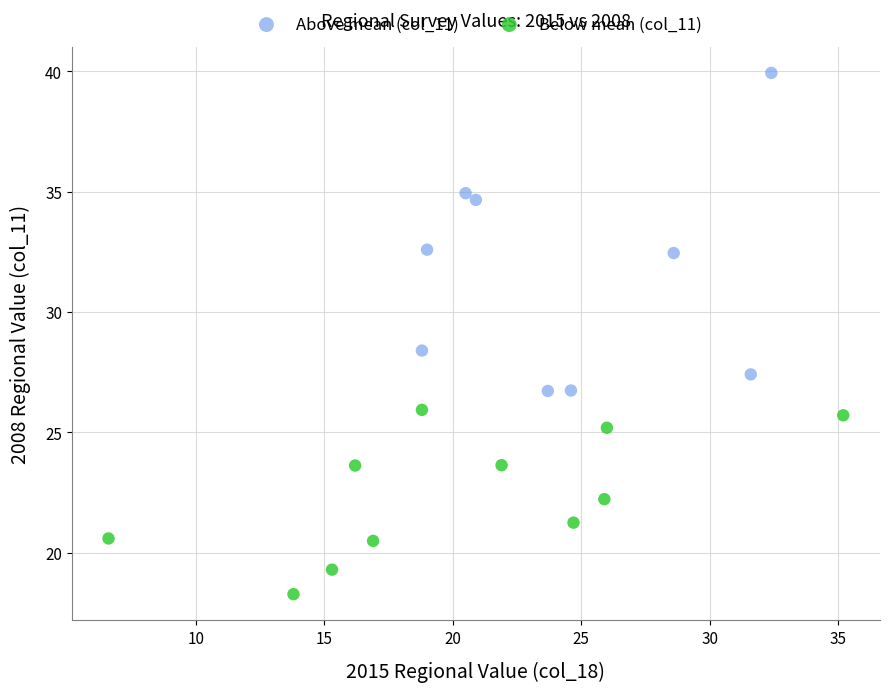

Which series reaches the maximum Y coordinate?

Above mean (col_11)